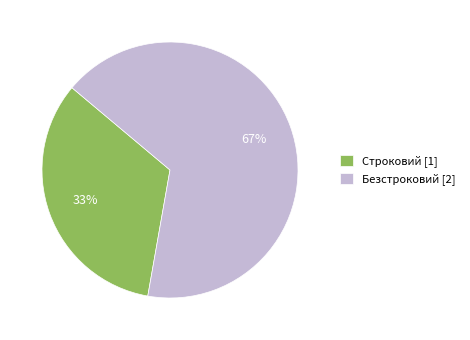

What is the majority slice?

Безстроковий